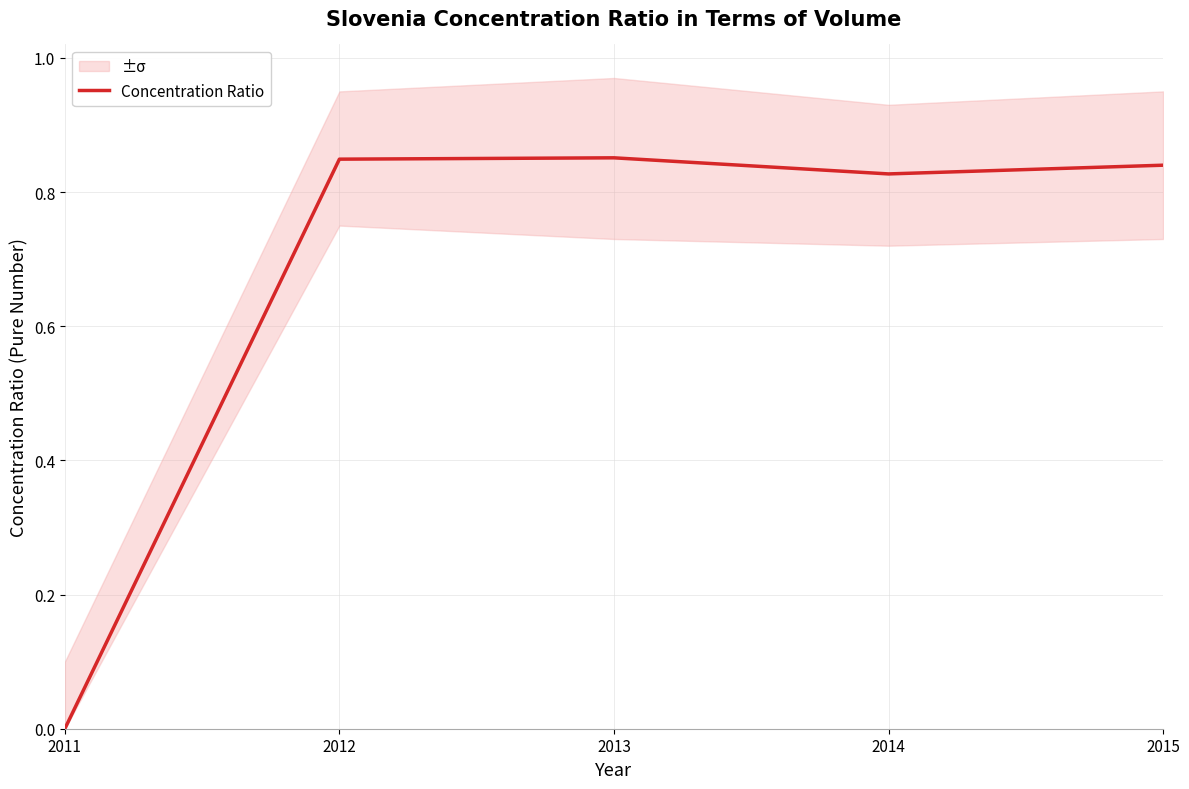

The chart shows a value of 0.0 at 2011. True or false?

True